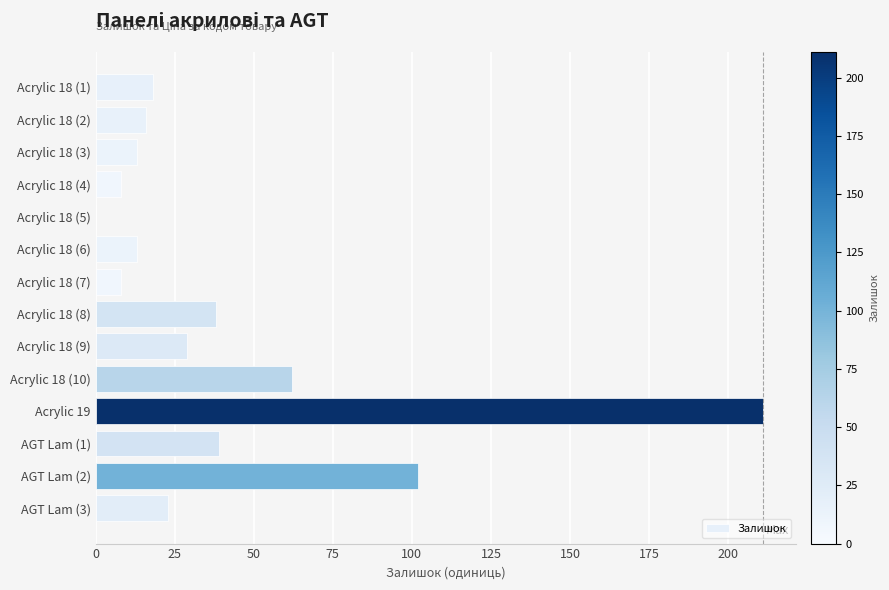

How many positive values are there?

13